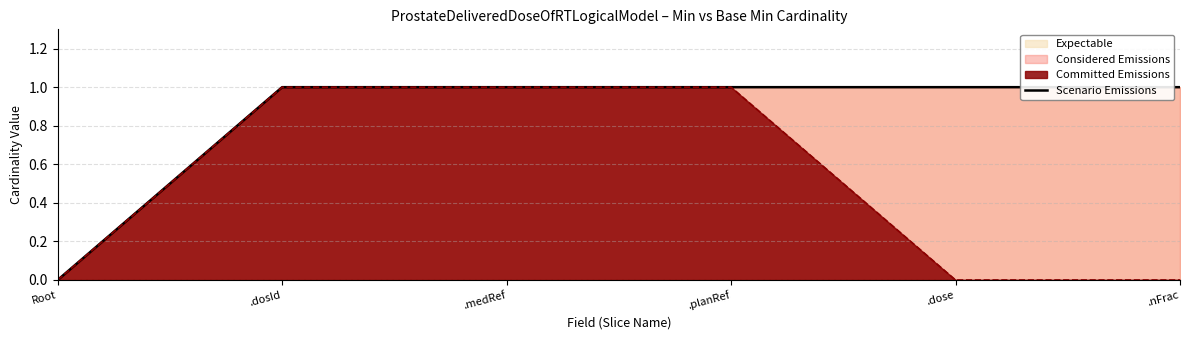

What is the label of the 2nd point from the left?

.dosId